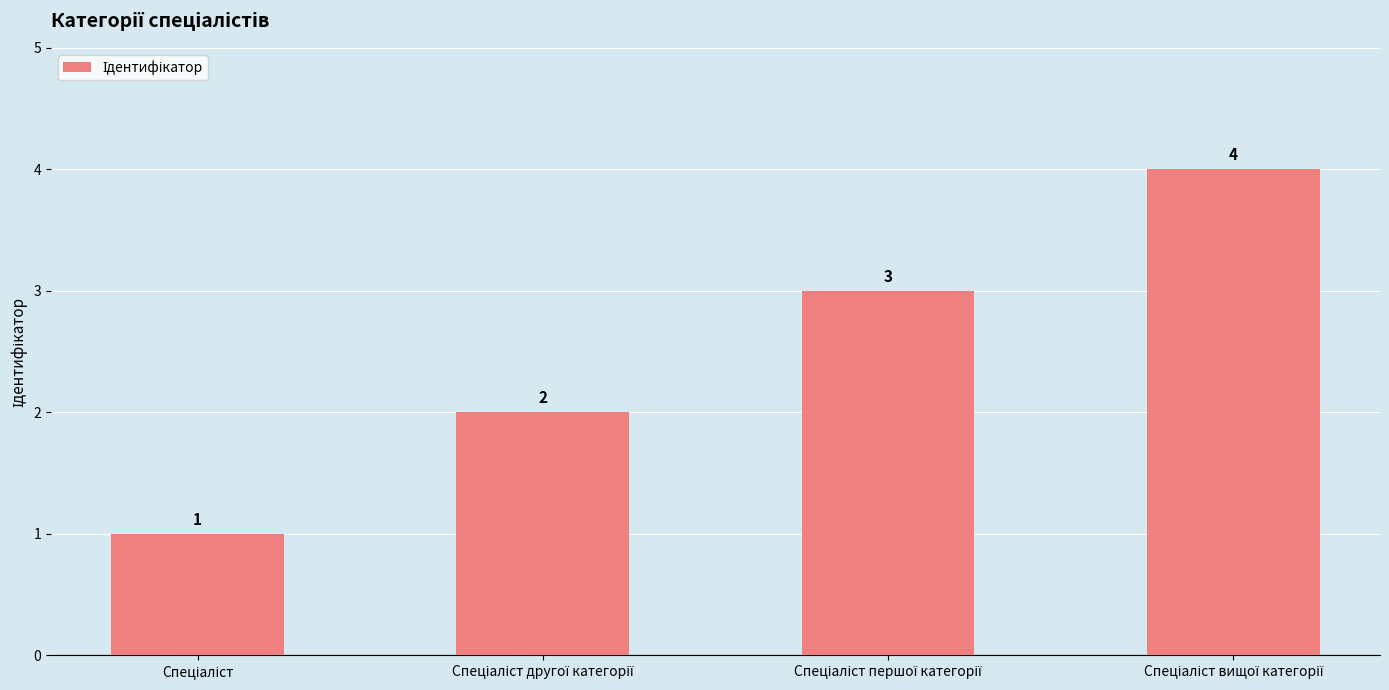

How many values are below 3?

2